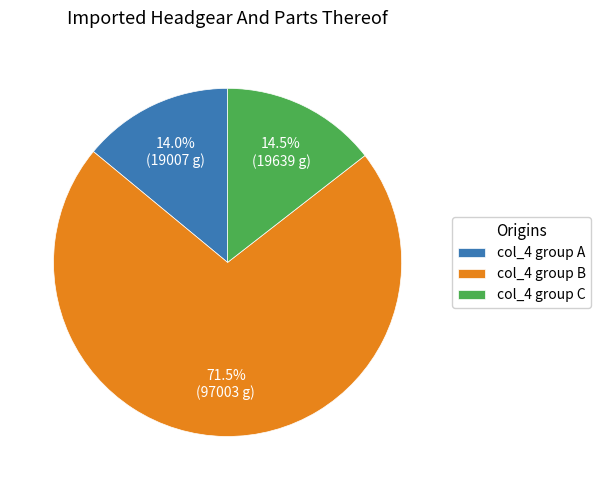

Is the sum of col_4 group C and col_4 group A greater than half?

No